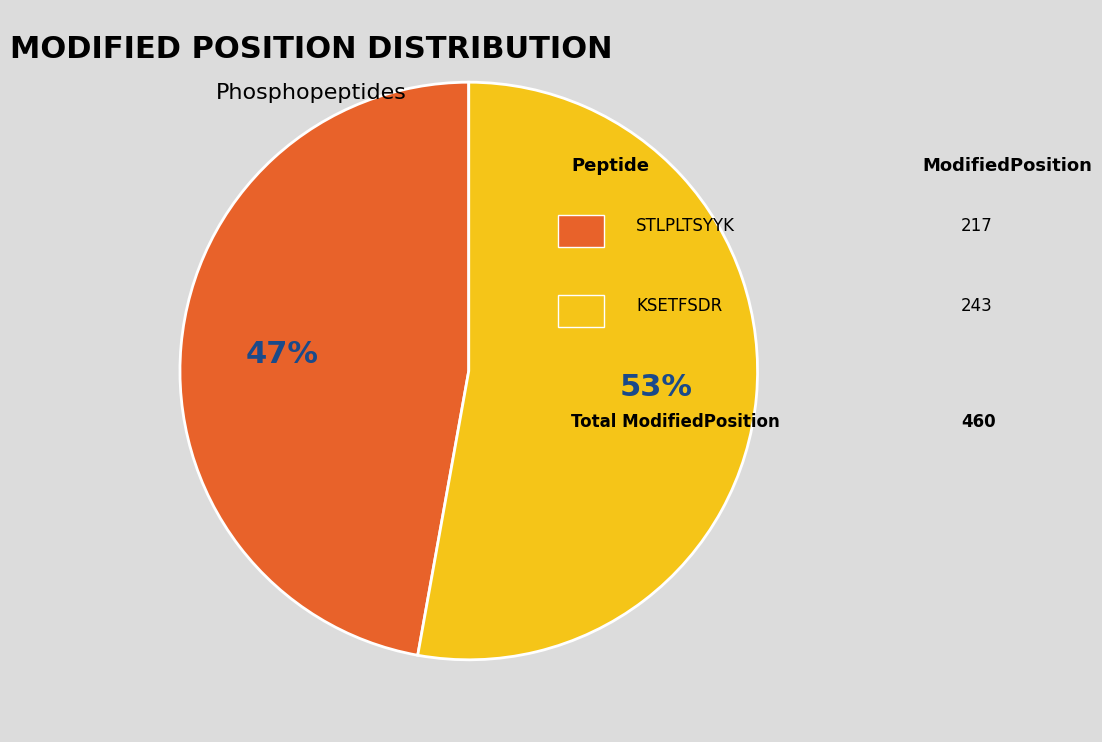

Does any single category account for the majority?

Yes